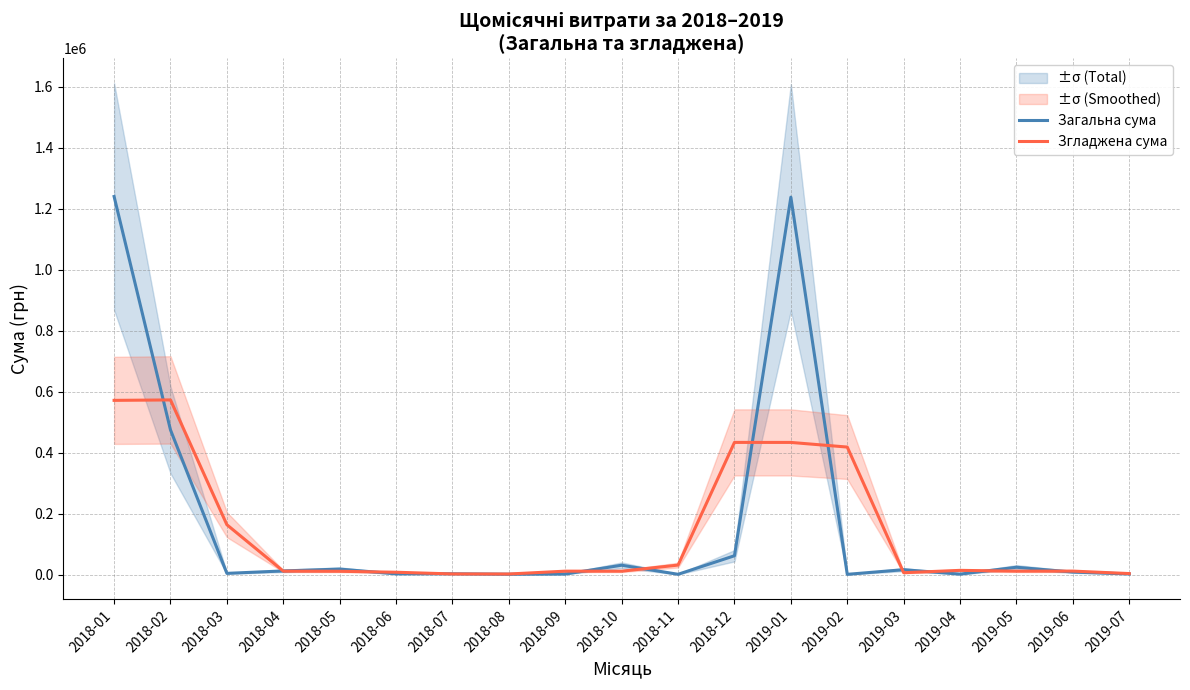

The value of Згладжена сума at 2018-09 is 11473.5. True or false?

True